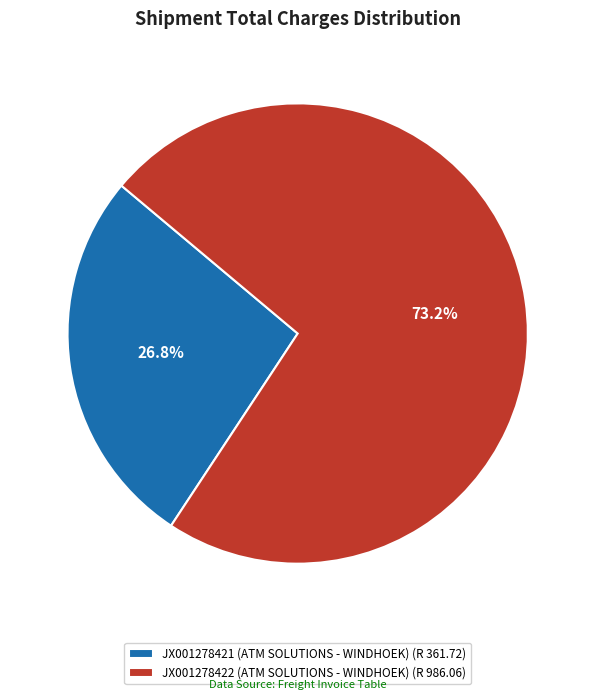

How much of the chart is everything except JX001278422 (ATM SOLUTIONS - WINDHOEK)?

26.8%